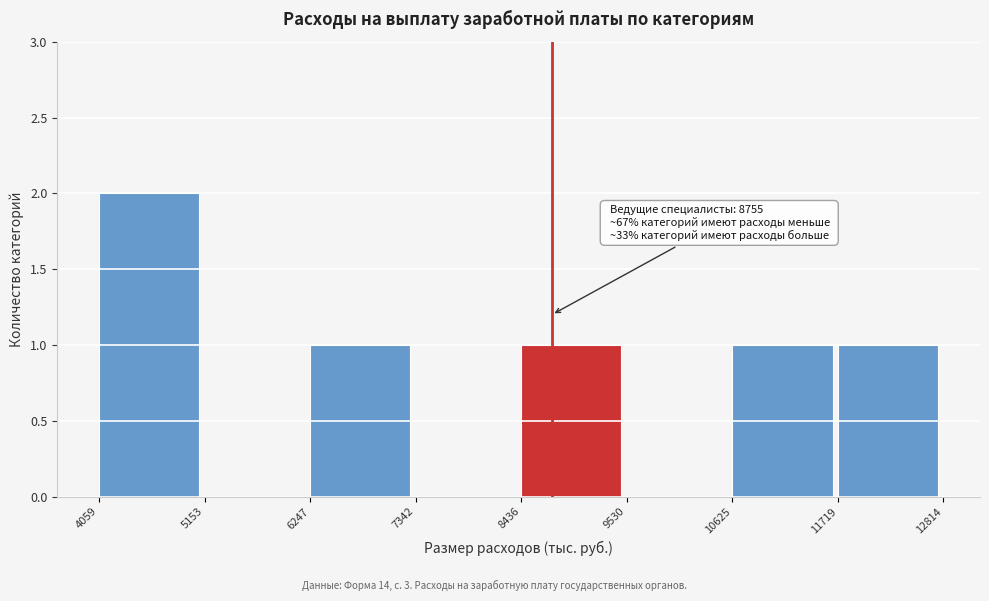

Over which range of the x-axis is the bar tallest?

4059 to 5153